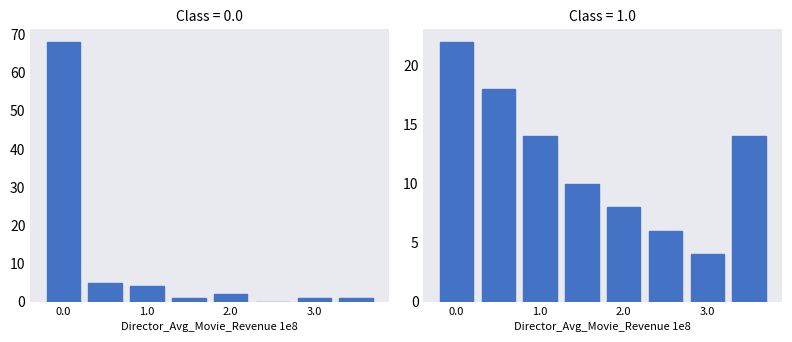

Between 0.0 and 3.0, which series saw the biggest shift?

Class 0